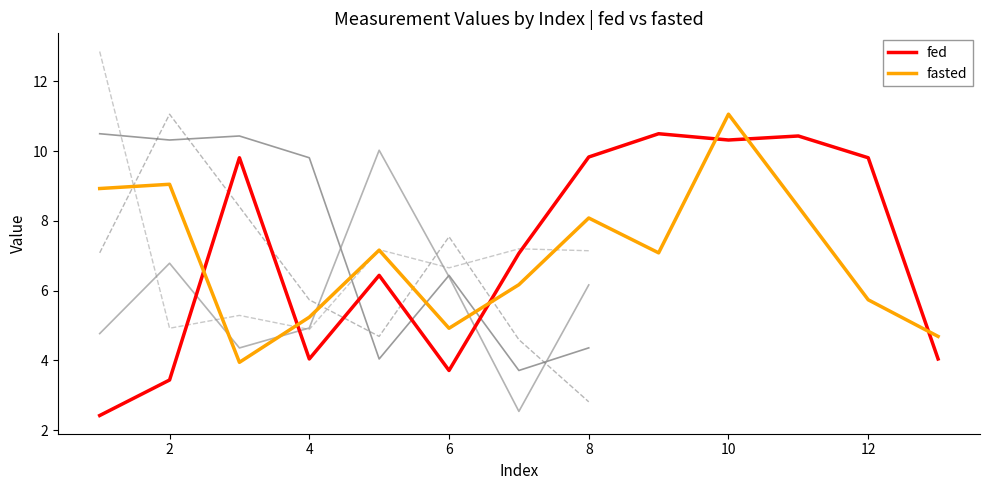

Read the fasted value at 12.

5.7